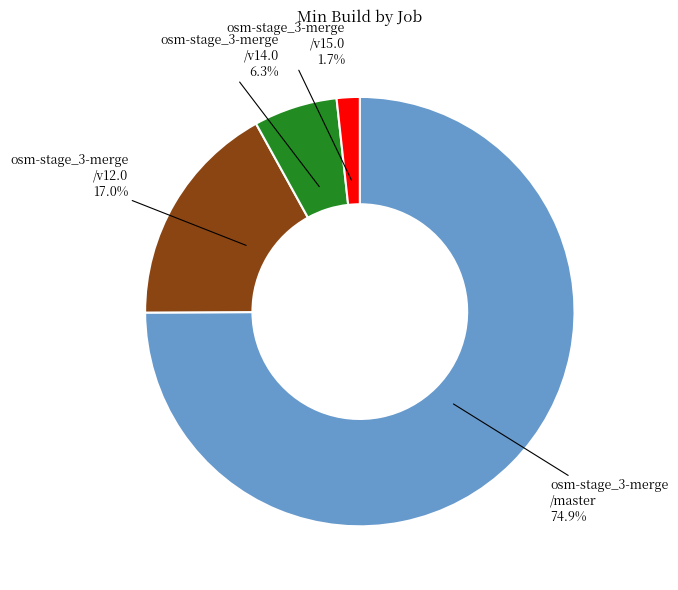

Is there a majority slice in this chart?

Yes